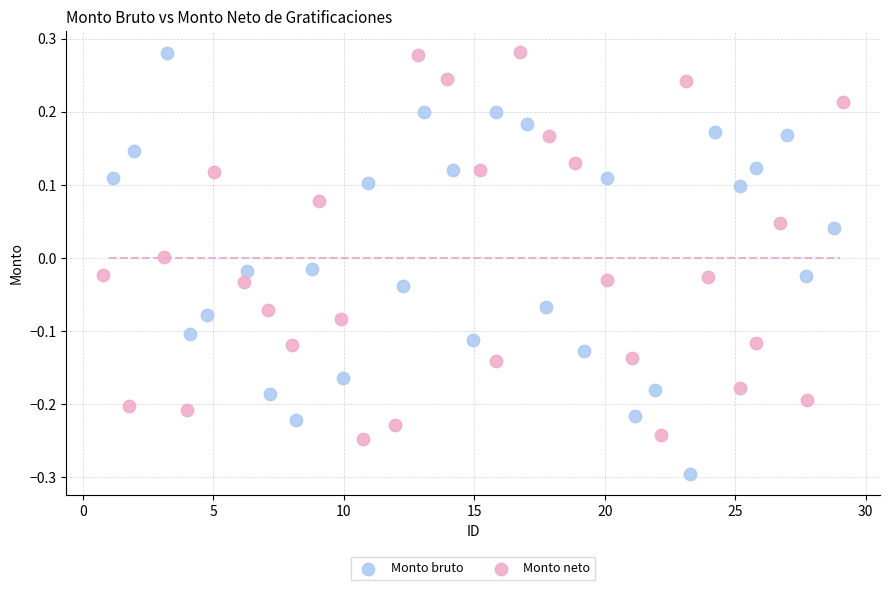

Which series reaches the minimum Y coordinate?

Monto bruto